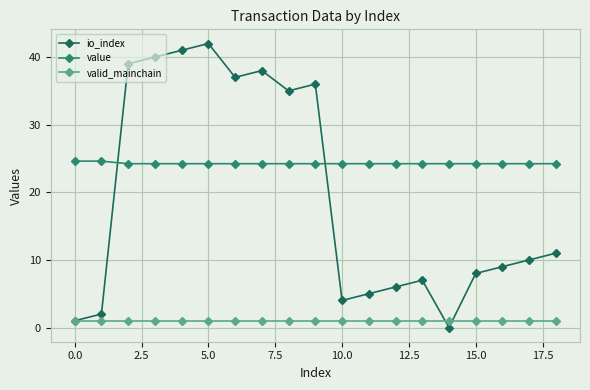

In io_index, how many points are higher than both neighbors (excluding endpoints)?

4